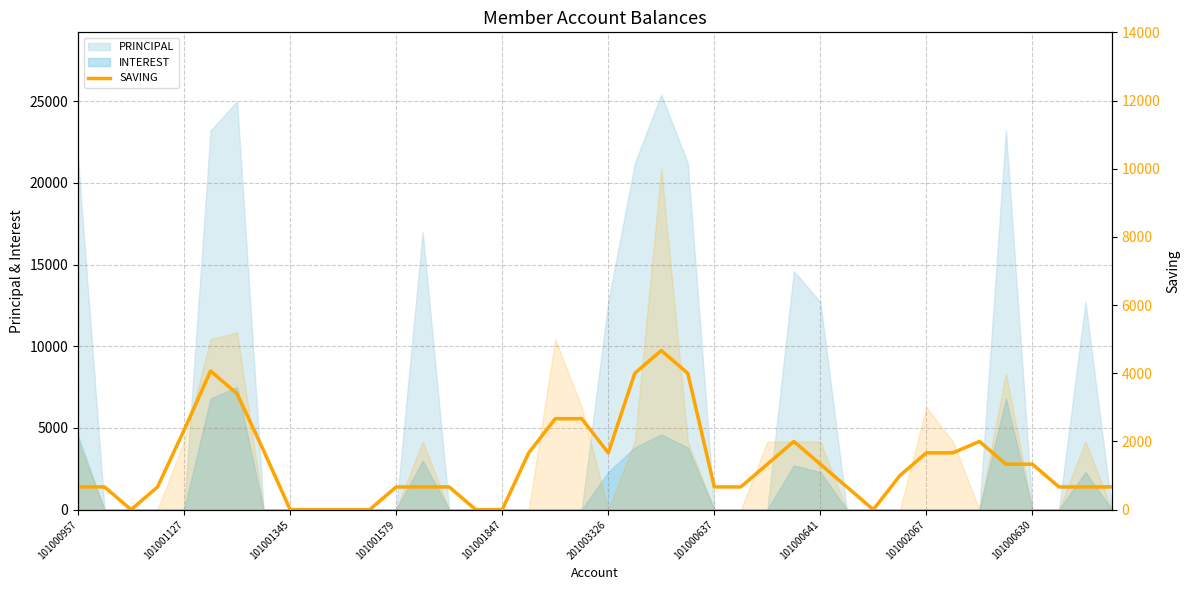

At which category does the data reach its first local valley?

101001345